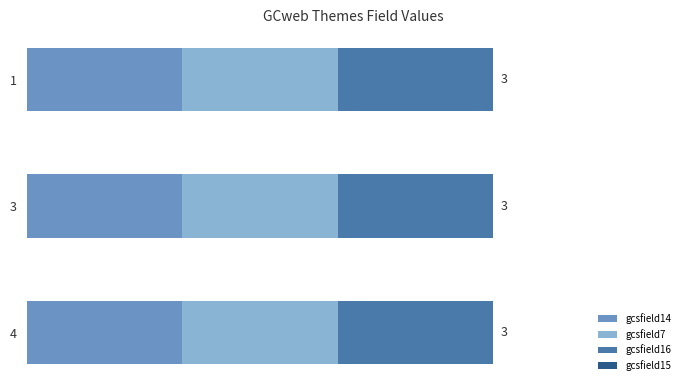

The gcsfield14 series shows 1 at 4. True or false?

True